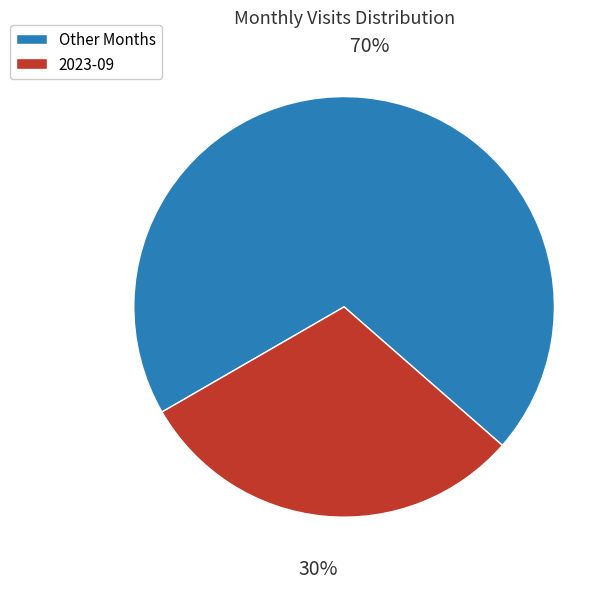

Is there any slice that represents more than half of the pie?

Yes